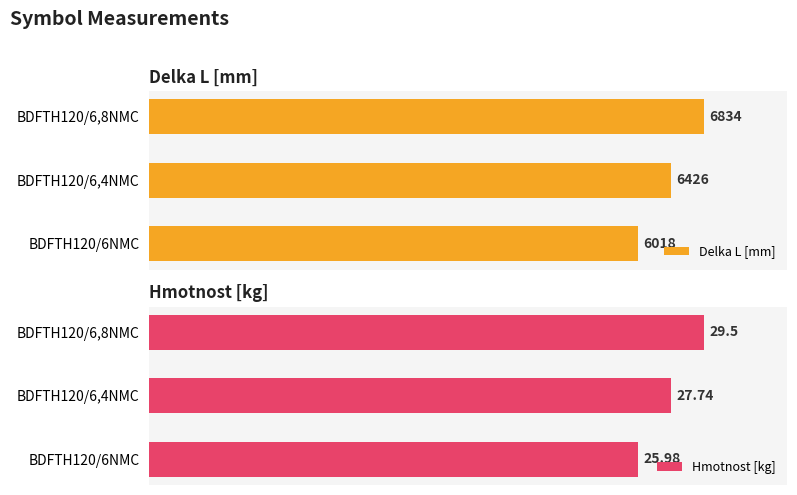

Which category has the highest value in the Delka L [mm] series?

BDFTH120/6,8NMC